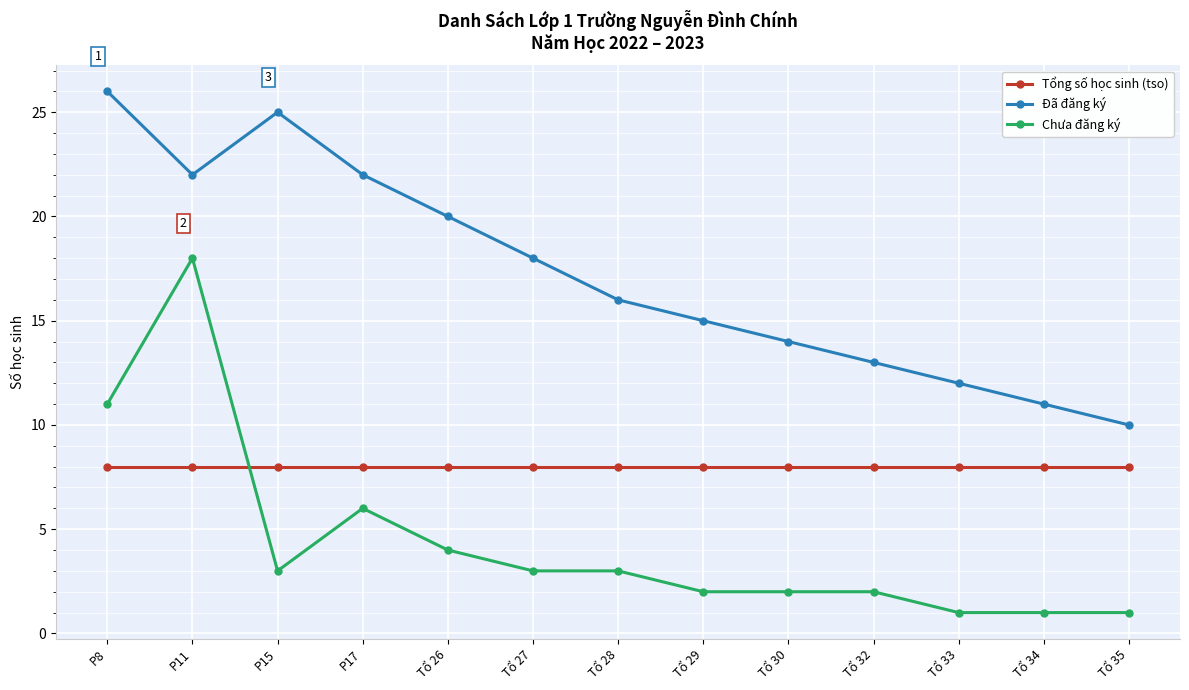

True or false: Đã đăng ký has more than 1 interior local peaks.

False